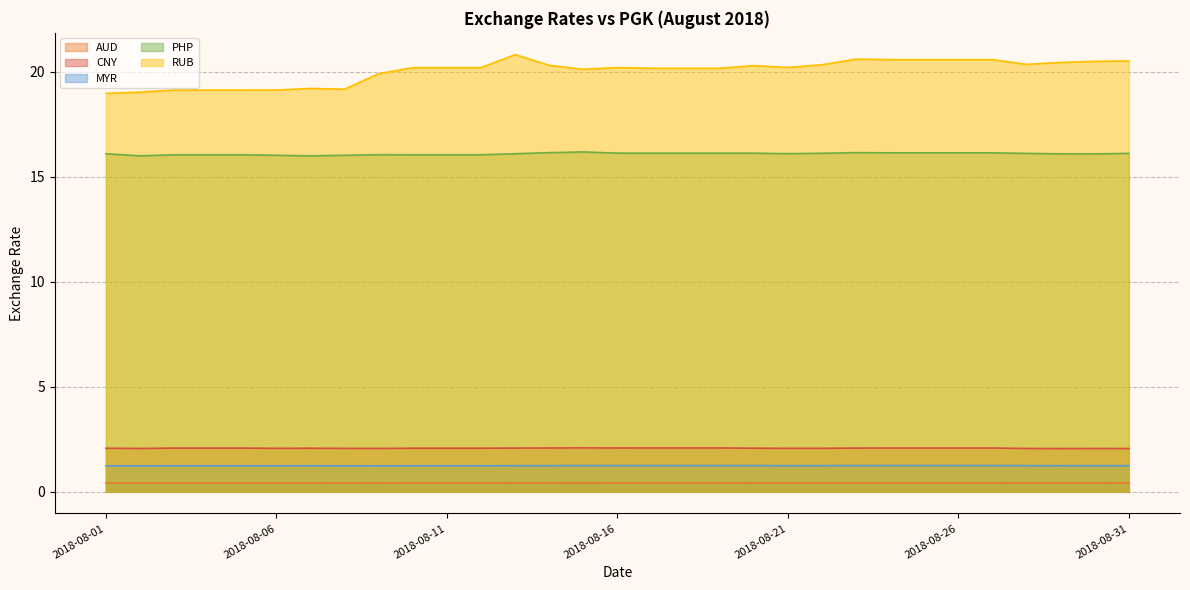

True or false: RUB has a value of 11.0 at 2018-08-11.

False